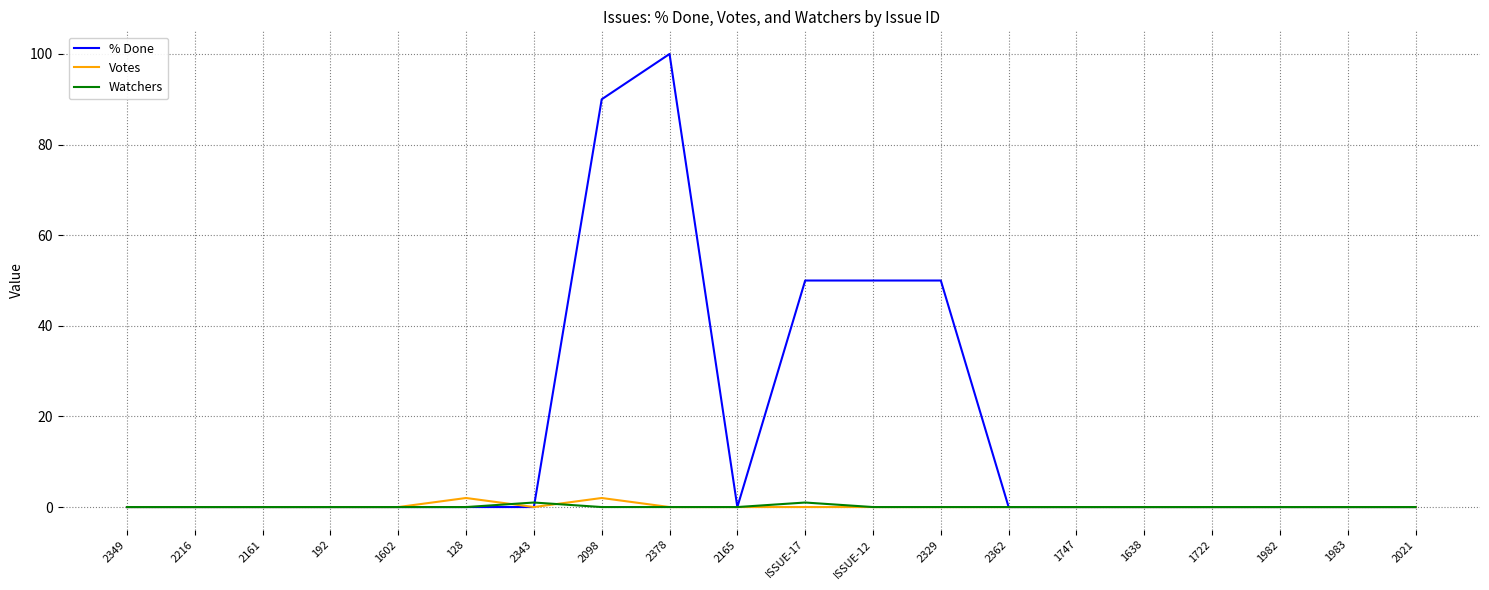

The % Done series shows 50 at 1722. True or false?

False